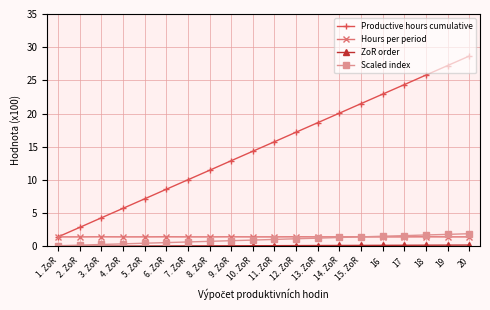

What is the label of the 12th point from the right?

9. ZoR